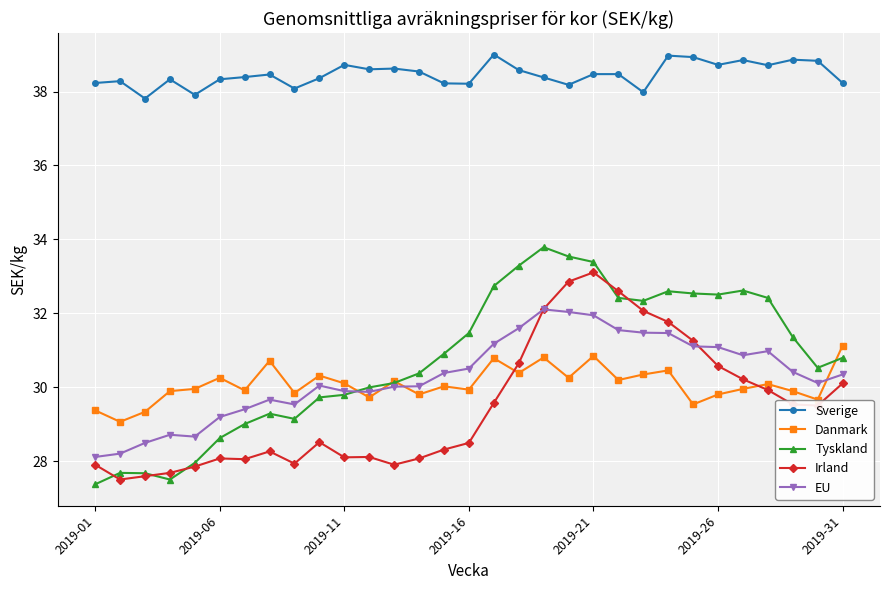

True or false: Tyskland has more than 1 points higher than both neighbors.

True